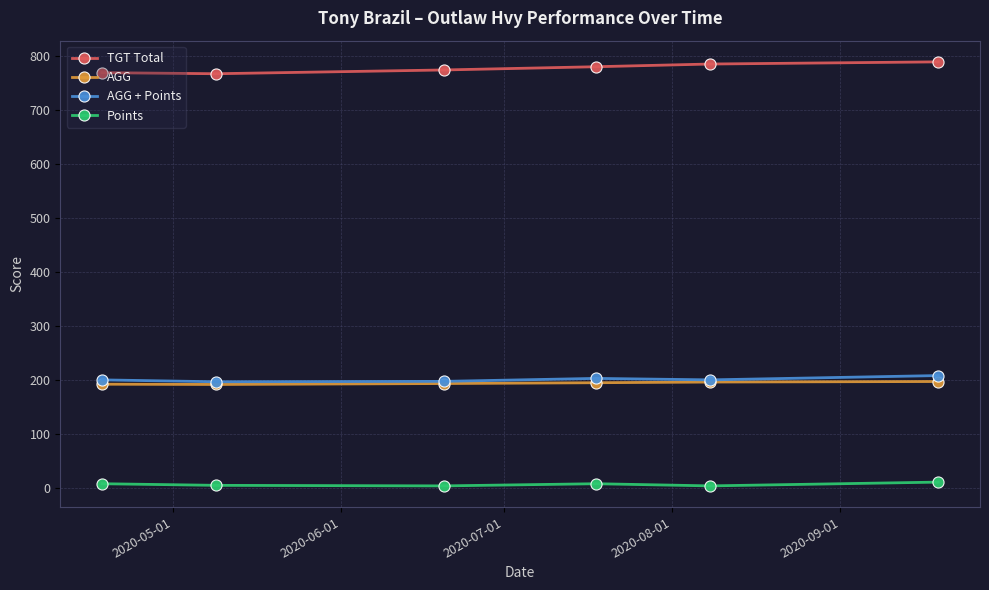

True or false: Points and TGT Total cross at least once.

False